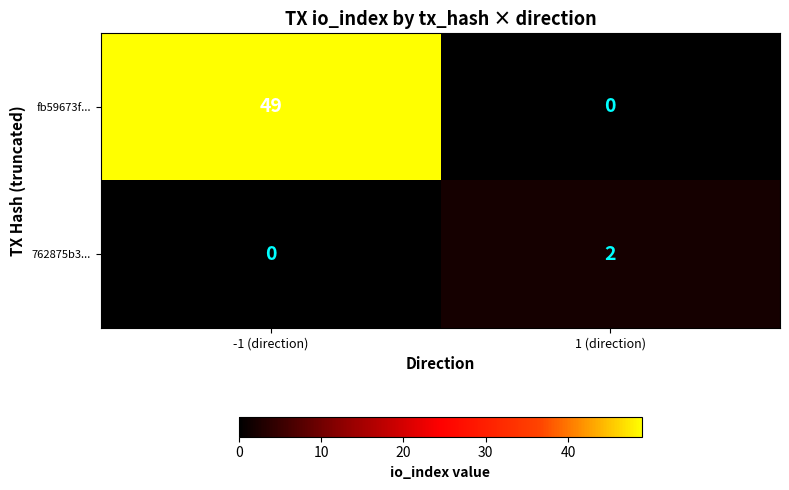

What is the maximum value for fb59673f...?

49